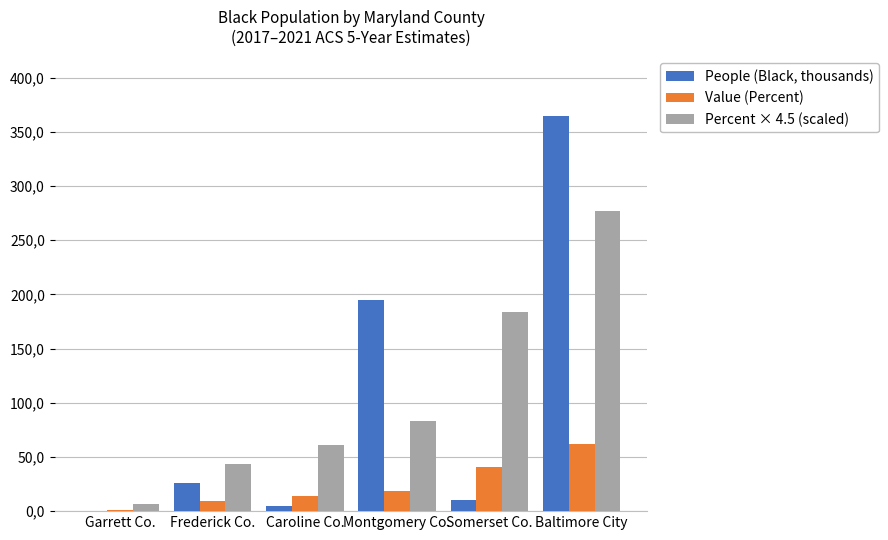

What is the difference between the Percent × 4.5 (scaled) values at Somerset Co. and Caroline Co.?

122.8